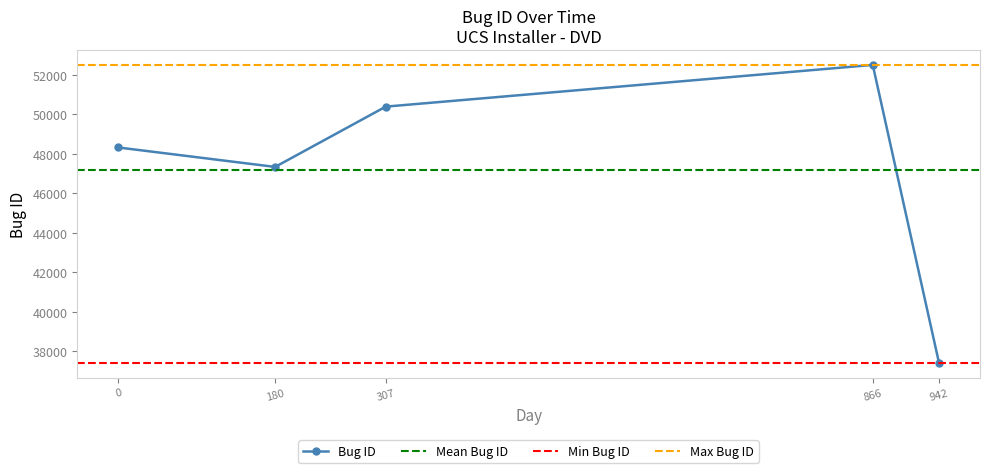

How many points are lower than both their immediate neighbors (excluding endpoints)?

1